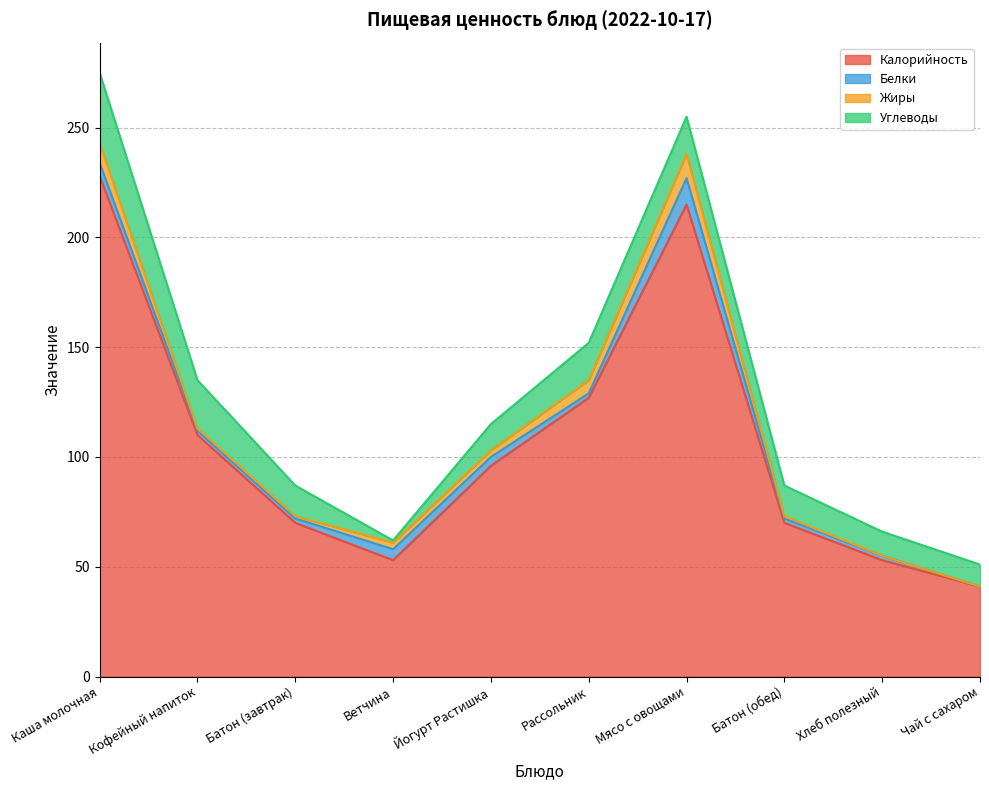

Rank the categories by Калорийность value from lowest to highest.

Чай с сахаром, Ветчина, Хлеб полезный, Батон (завтрак), Батон (обед), Йогурт Растишка, Кофейный напиток, Рассольник, Мясо с овощами, Каша молочная